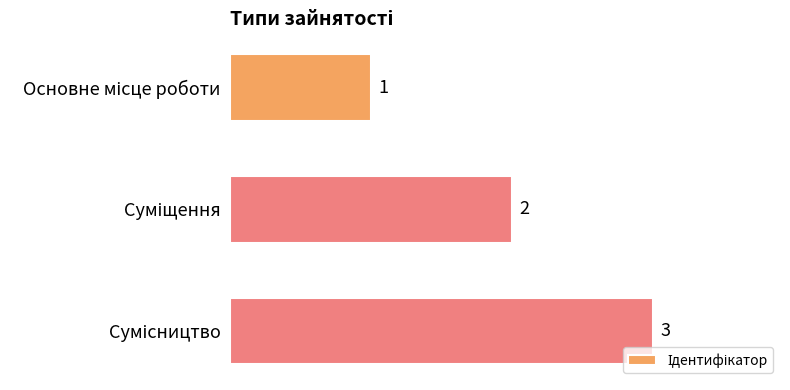

Does the chart contain stacked bars?

No